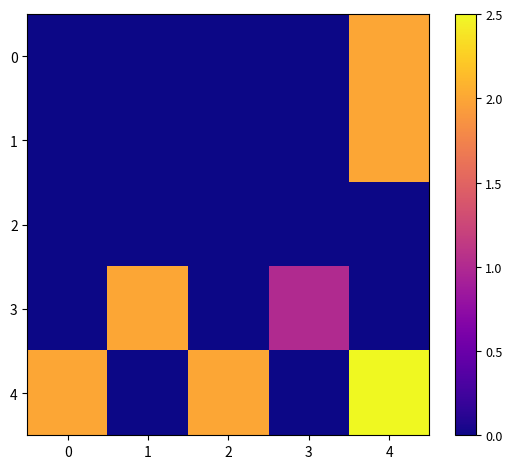

How many data points does each series have?

5